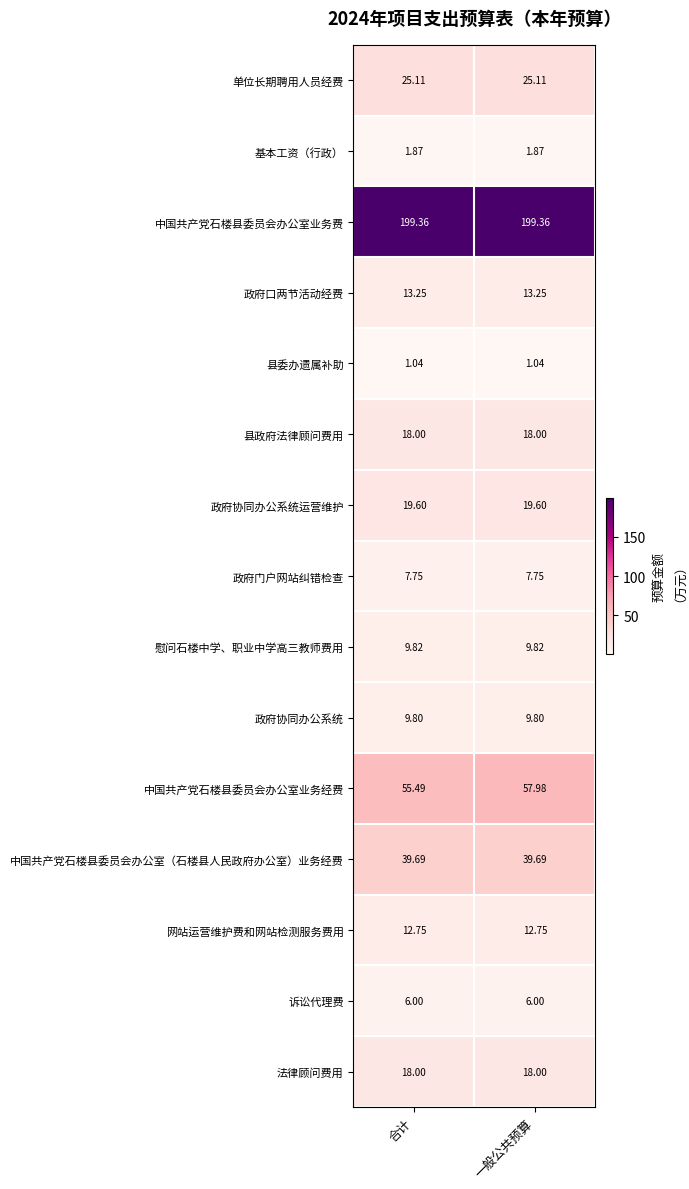

Between 合计 and 一般公共预算, which series saw the biggest shift?

中国共产党石楼县委员会办公室业务经费